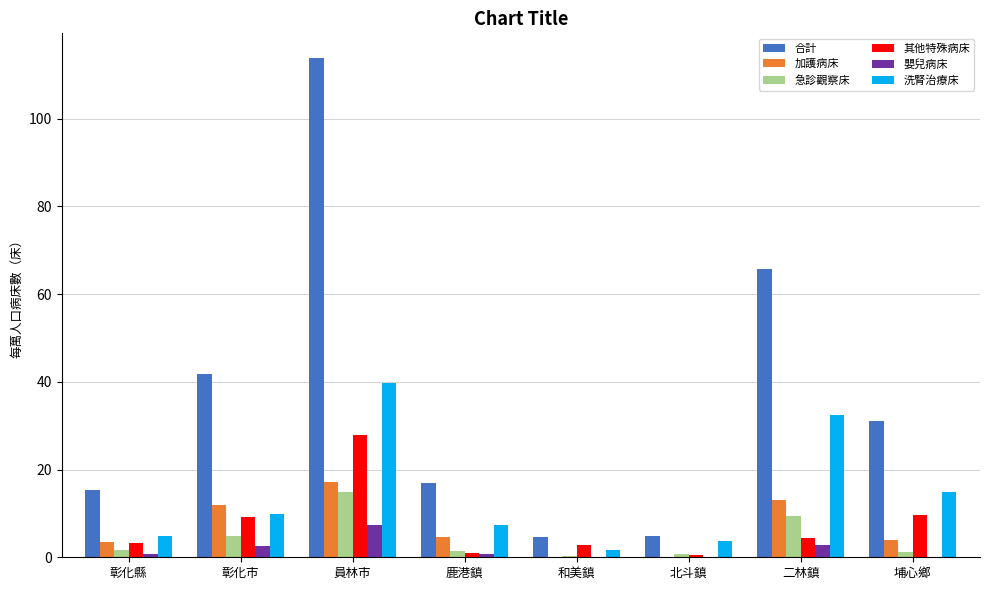

Are the bars horizontal?

No